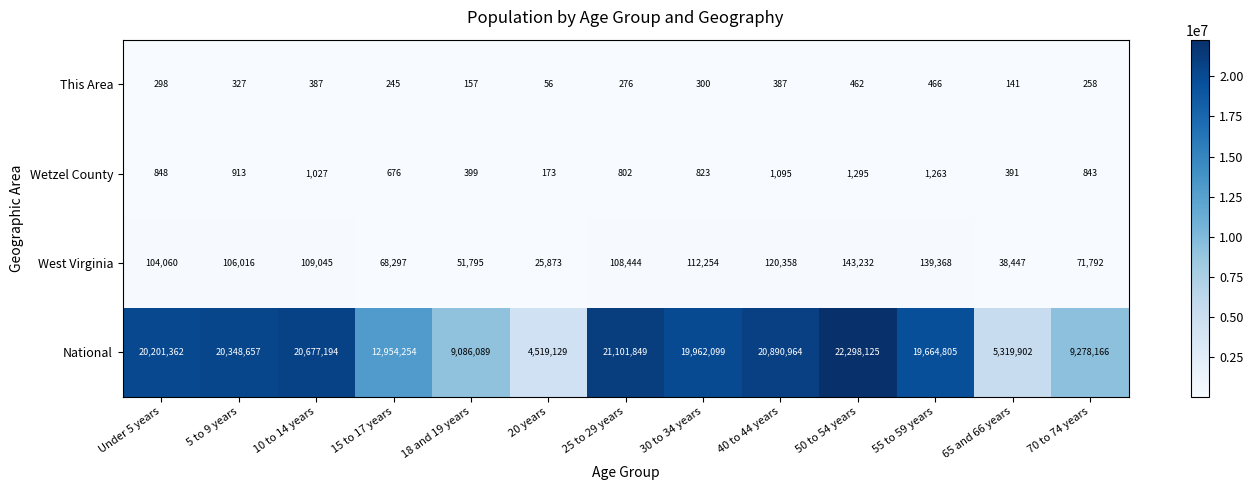

What is the highest value of the National series?

22298125